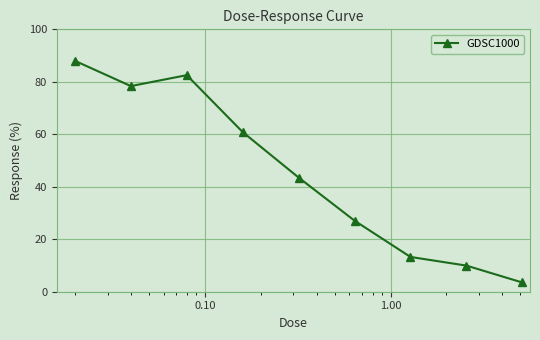

What is the value of the 6th point from the left?

27.1